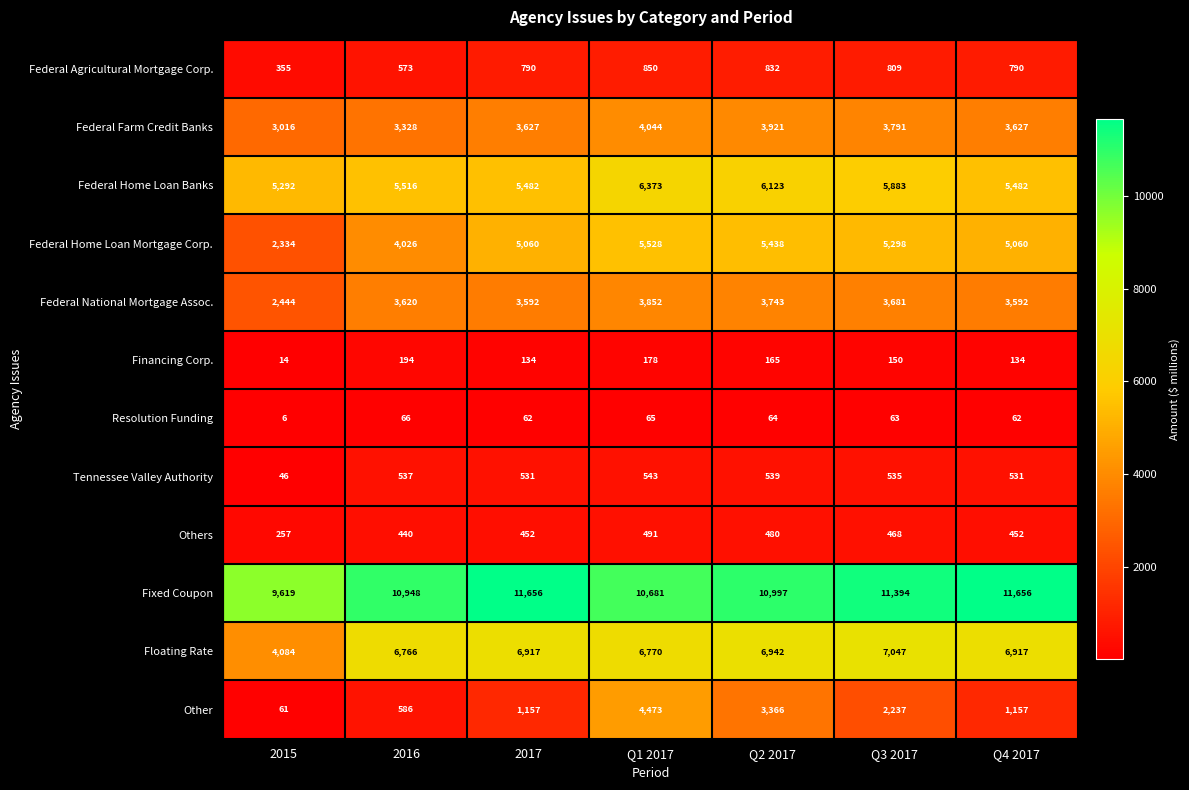

Read the Federal Agricultural Mortgage Corp. value at Q4 2017.

790